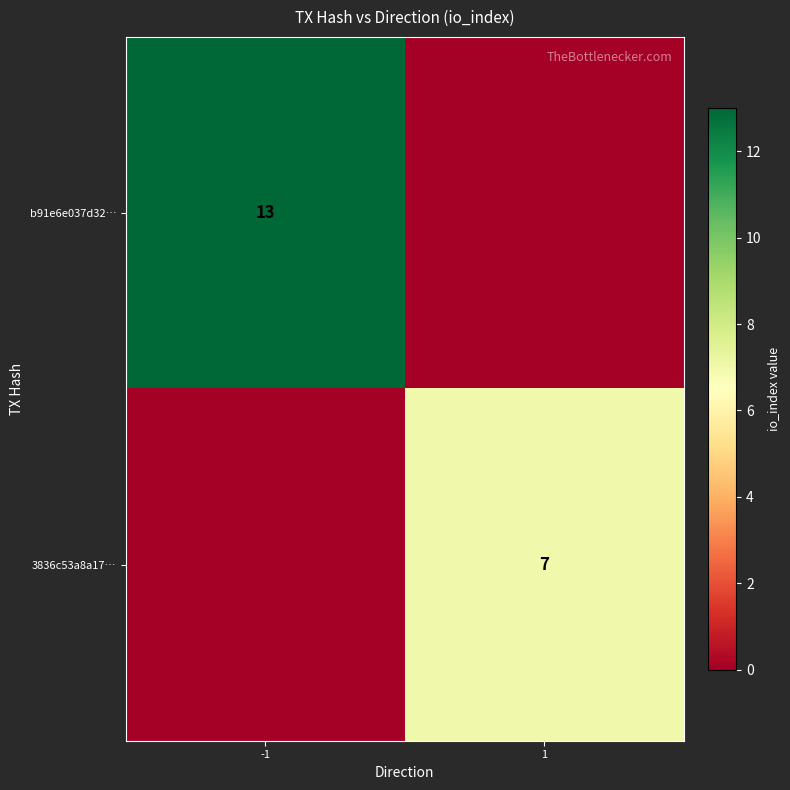

The b91e6e037d32… series shows 13 at -1. True or false?

True